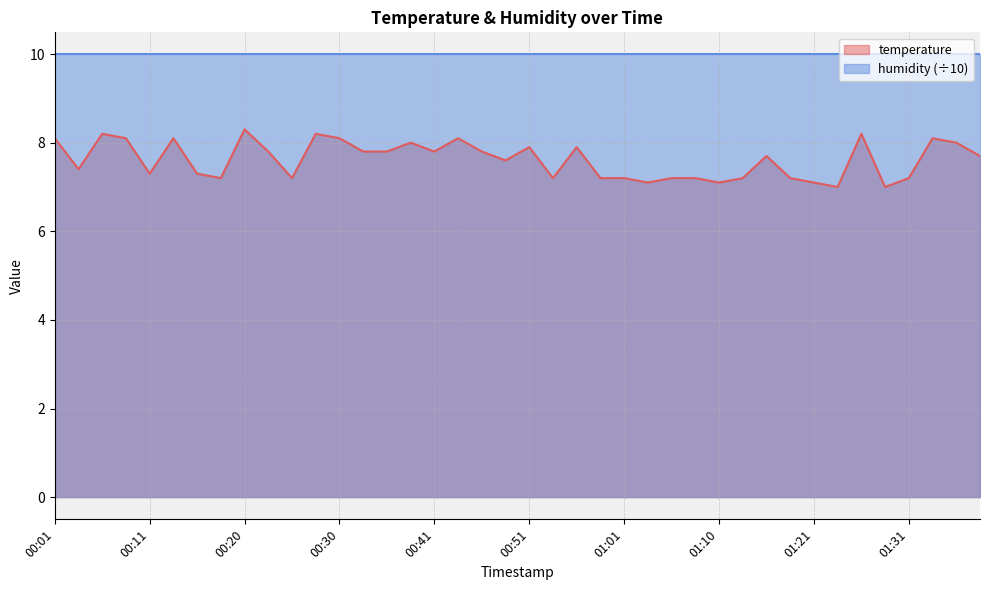

What position from the right is 00:28?

29